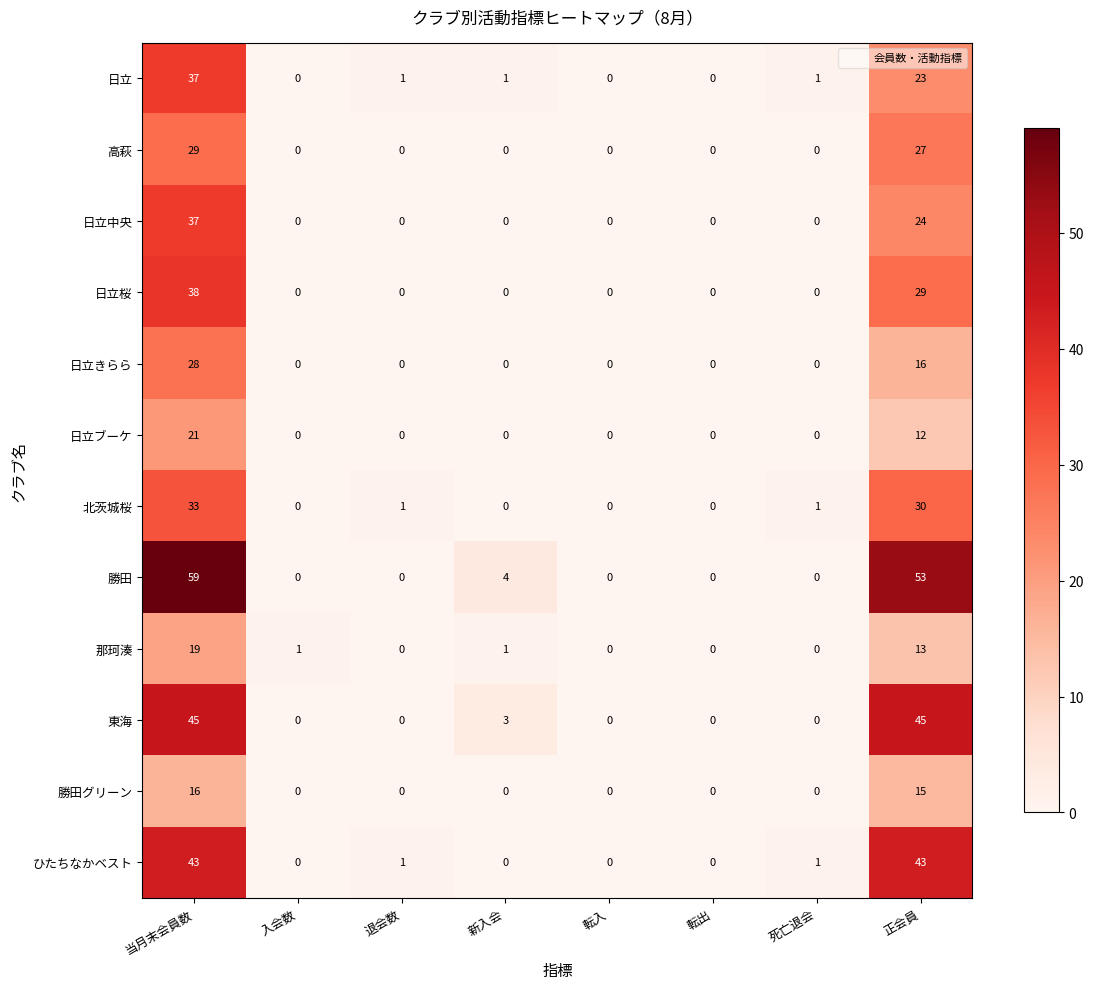

What is the average value of the 日立きらら series?

6